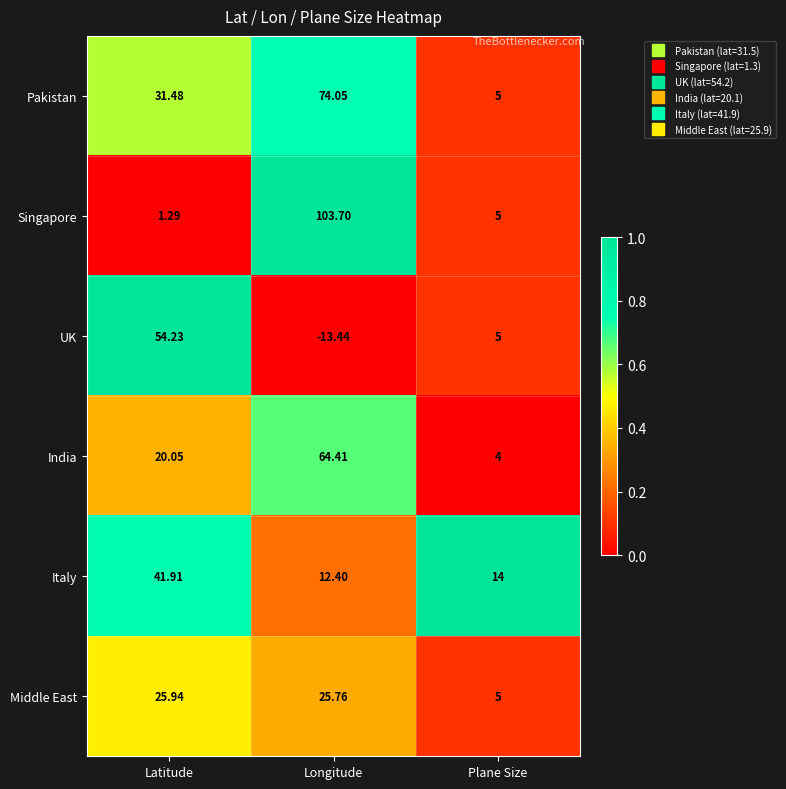

Rank the categories by India value from highest to lowest.

Longitude, Latitude, Plane Size